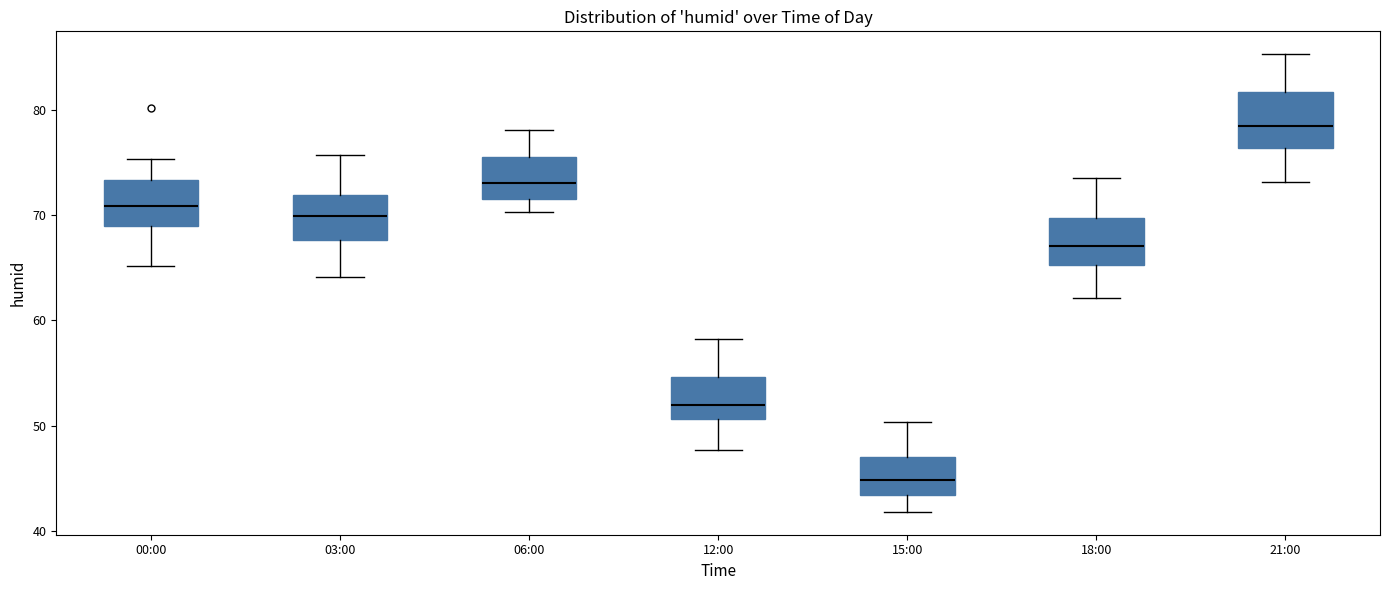

Reading left to right, read every box against the y-axis: the position of its median line, the range the box covers, and the ends of its whiskers. The values are not printed on the chart, so give them approximately, as read against the axis.

00:00: median 71, box 69 to 73, whiskers 65 to 75
03:00: median 70, box 68 to 72, whiskers 64 to 76
06:00: median 73, box 72 to 76, whiskers 70 to 78
12:00: median 52, box 51 to 55, whiskers 48 to 58
15:00: median 45, box 43 to 47, whiskers 42 to 50
18:00: median 67, box 65 to 70, whiskers 62 to 74
21:00: median 79, box 76 to 82, whiskers 73 to 85